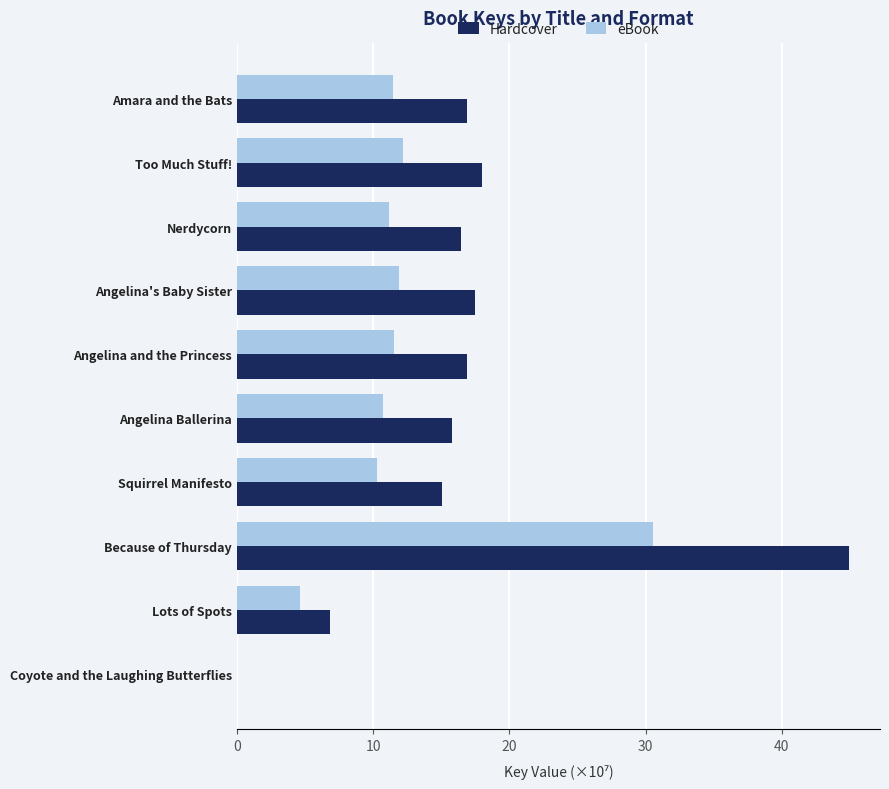

What is the maximum value shown in the chart?

45.0